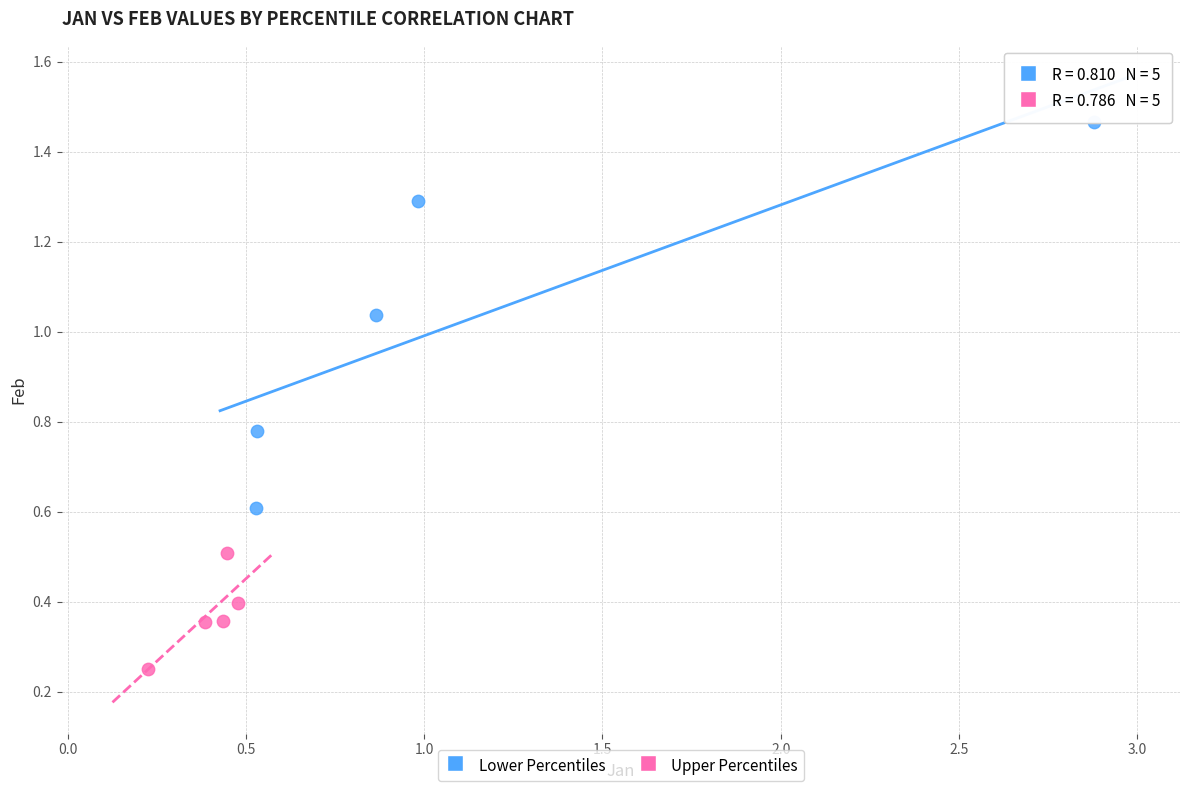

Which series reaches the minimum Y coordinate?

Upper Percentiles